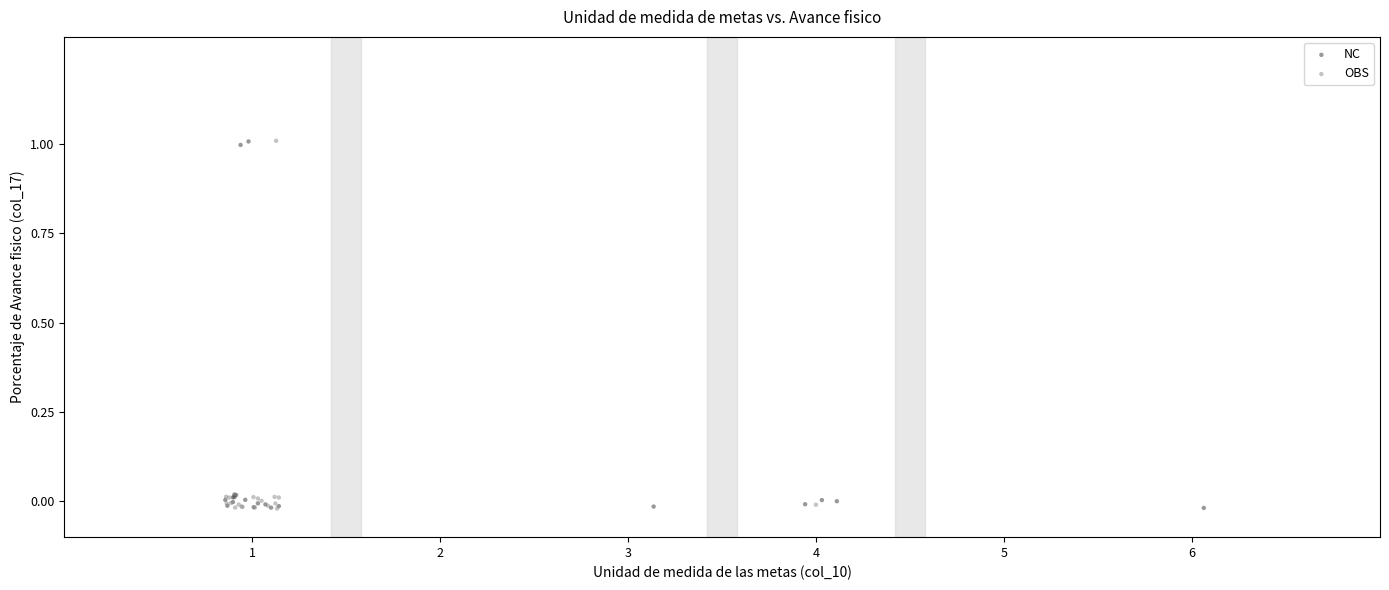

What are all the series names shown in the legend?

NC, OBS